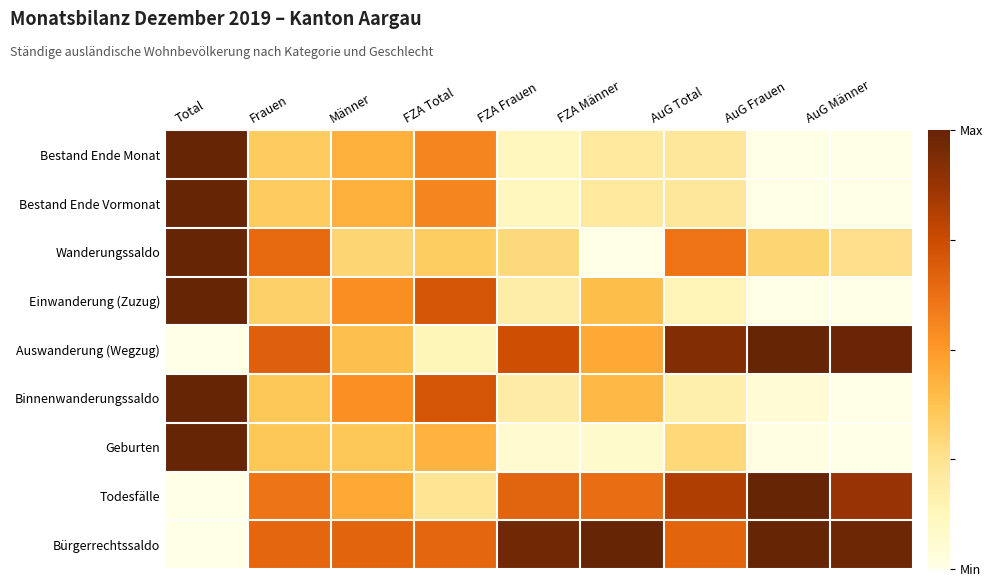

Reading left to right, what are all the values shown in this chart?

Bestand Ende Monat: Total=1.0	Frauen=0.3	Männer=0.4	FZA Total=0.6	FZA Frauen=0.1	FZA Männer=0.2	AuG Total=0.2	AuG Frauen=0.0	AuG Männer=0.0
Bestand Ende Vormonat: Total=1.0	Frauen=0.3	Männer=0.4	FZA Total=0.6	FZA Frauen=0.1	FZA Männer=0.2	AuG Total=0.2	AuG Frauen=0.0	AuG Männer=0.0
Wanderungssaldo: Total=1.0	Frauen=0.6	Männer=0.3	FZA Total=0.3	FZA Frauen=0.3	FZA Männer=0.0	AuG Total=0.6	AuG Frauen=0.3	AuG Männer=0.3
Einwanderung (Zuzug): Total=1.0	Frauen=0.3	Männer=0.5	FZA Total=0.7	FZA Frauen=0.2	FZA Männer=0.4	AuG Total=0.1	AuG Frauen=0.0	AuG Männer=0.0
Auswanderung (Wegzug): Total=0.0	Frauen=0.7	Männer=0.4	FZA Total=0.1	FZA Frauen=0.7	FZA Männer=0.5	AuG Total=0.9	AuG Frauen=1.0	AuG Männer=1.0
Binnenwanderungssaldo: Total=1.0	Frauen=0.4	Männer=0.5	FZA Total=0.7	FZA Frauen=0.2	FZA Männer=0.4	AuG Total=0.2	AuG Frauen=0.1	AuG Männer=0.0
Geburten: Total=1.0	Frauen=0.4	Männer=0.4	FZA Total=0.4	FZA Frauen=0.1	FZA Männer=0.1	AuG Total=0.3	AuG Frauen=0.0	AuG Männer=0.0
Todesfälle: Total=0.0	Frauen=0.6	Männer=0.5	FZA Total=0.2	FZA Frauen=0.7	FZA Männer=0.6	AuG Total=0.8	AuG Frauen=1.0	AuG Männer=0.9
Bürgerrechtssaldo: Total=0.0	Frauen=0.7	Männer=0.7	FZA Total=0.7	FZA Frauen=1.0	FZA Männer=1.0	AuG Total=0.7	AuG Frauen=1.0	AuG Männer=1.0